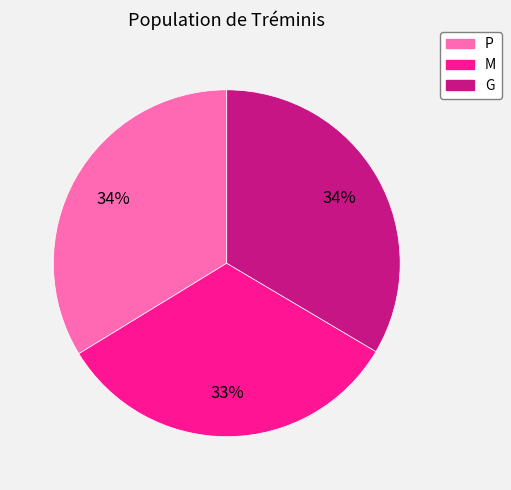

Count the number of slices in the pie.

3